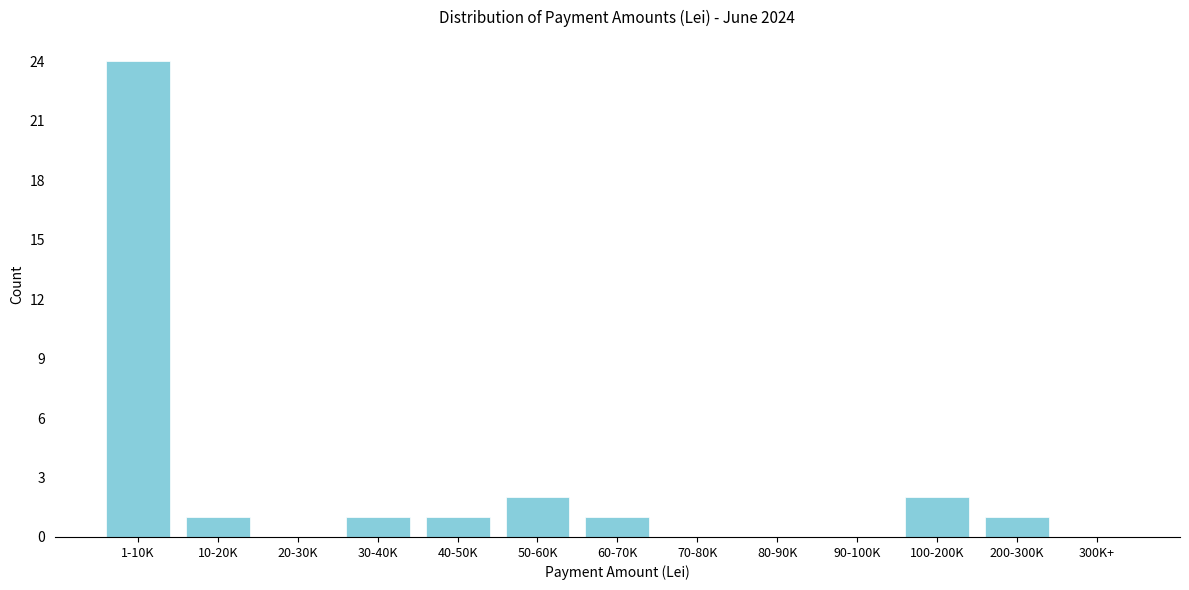

Reading left to right, transcribe all the data shown in this chart.

1-10K=24	10-20K=1	20-30K=0	30-40K=1	40-50K=1	50-60K=2	60-70K=1	70-80K=0	80-90K=0	90-100K=0	100-200K=2	200-300K=1	300K+=0